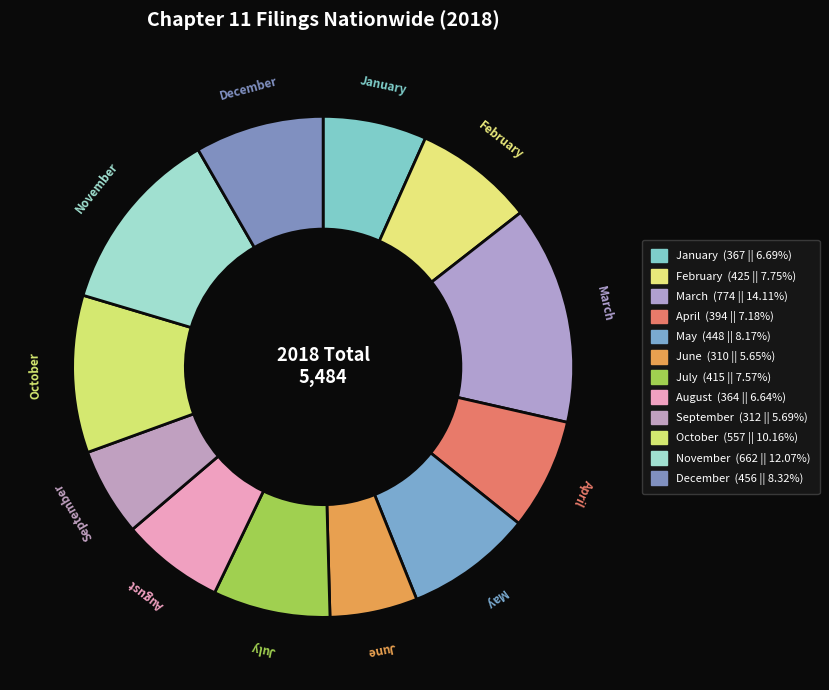

Count the number of slices in the pie.

12